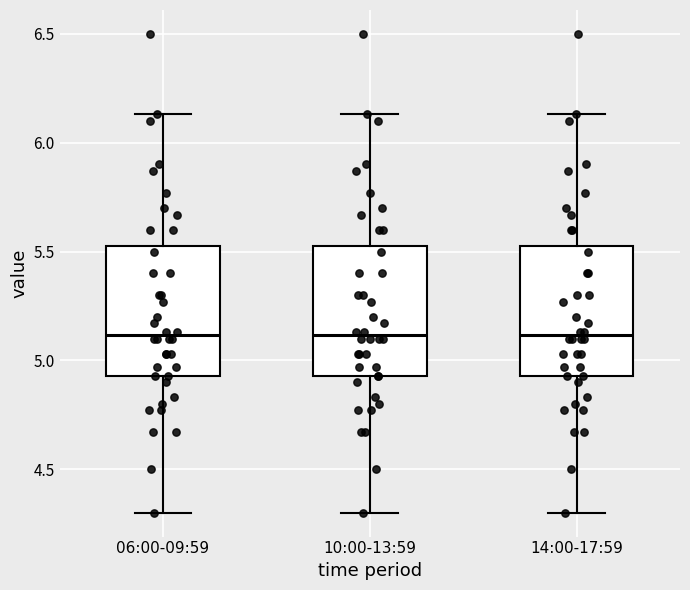

Reading left to right, read every box against the y-axis: the position of its median line, the range the box covers, and the ends of its whiskers. The values are not printed on the chart, so give them approximately, as read against the axis.

06:00-09:59: median 5.10, box 4.95 to 5.55, whiskers 4.30 to 6.15
10:00-13:59: median 5.10, box 4.95 to 5.55, whiskers 4.30 to 6.15
14:00-17:59: median 5.10, box 4.95 to 5.55, whiskers 4.30 to 6.15